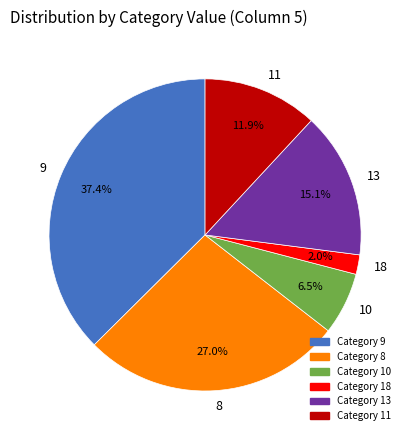

Which has a higher value, 10 or 11?

11